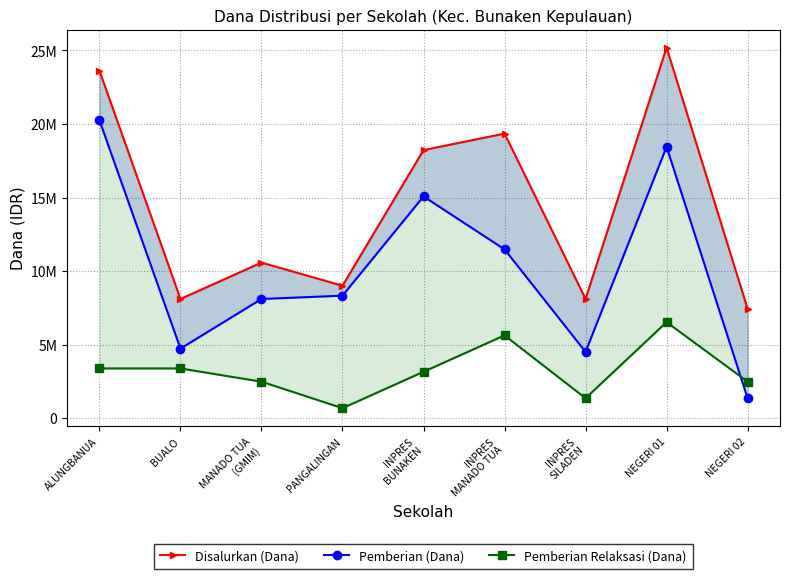

Which label corresponds to the smallest value in the chart?

PANGALINGAN